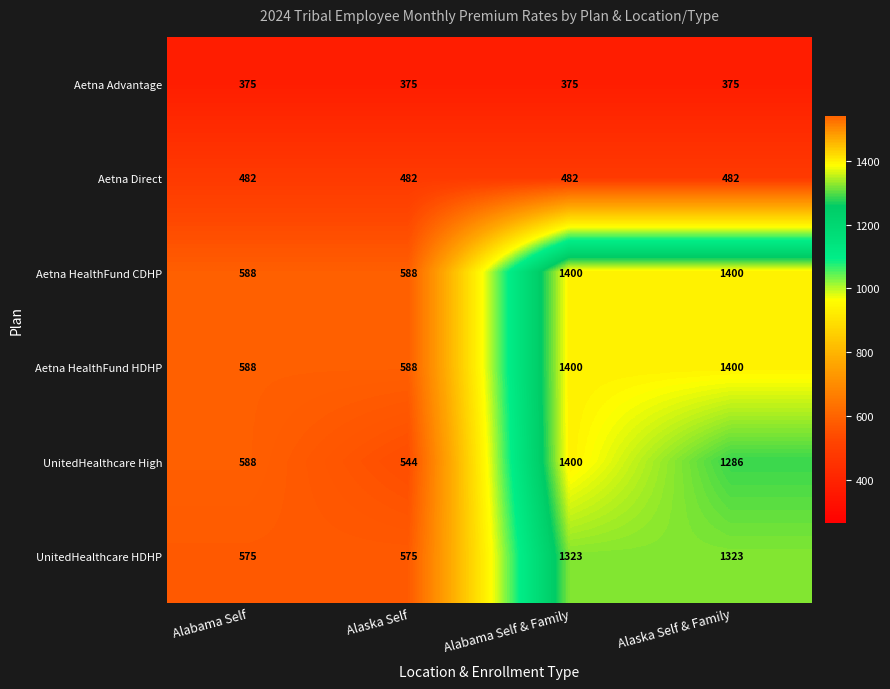

Rank the categories by UnitedHealthcare High value from highest to lowest.

Alabama Self & Family, Alaska Self & Family, Alabama Self, Alaska Self